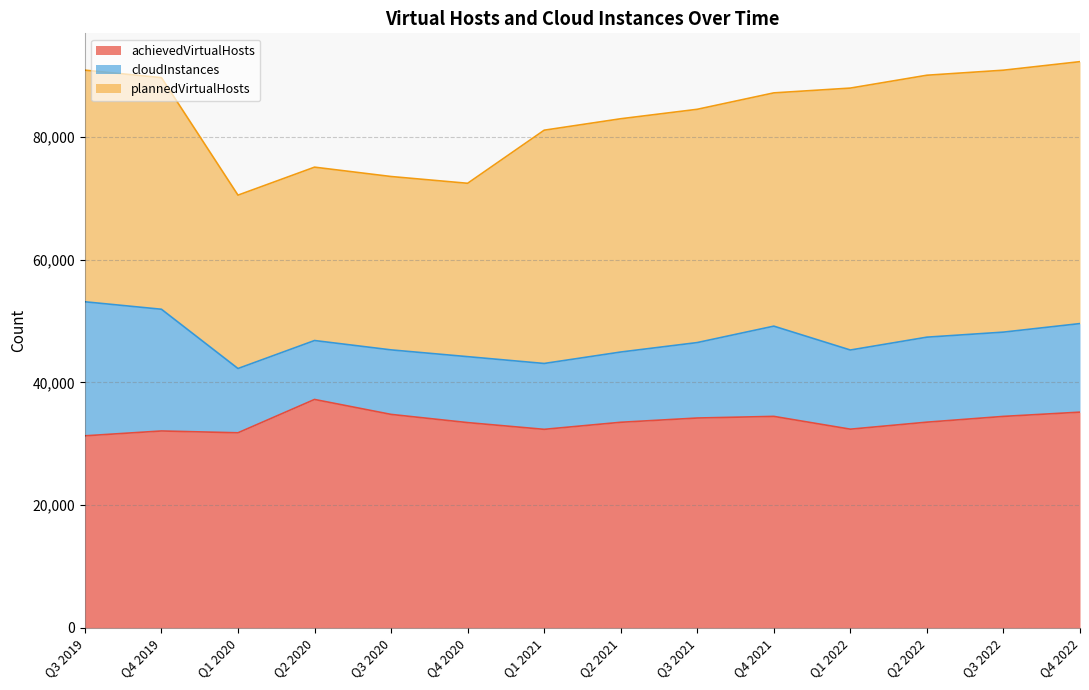

What is the maximum value shown in the chart?

42684